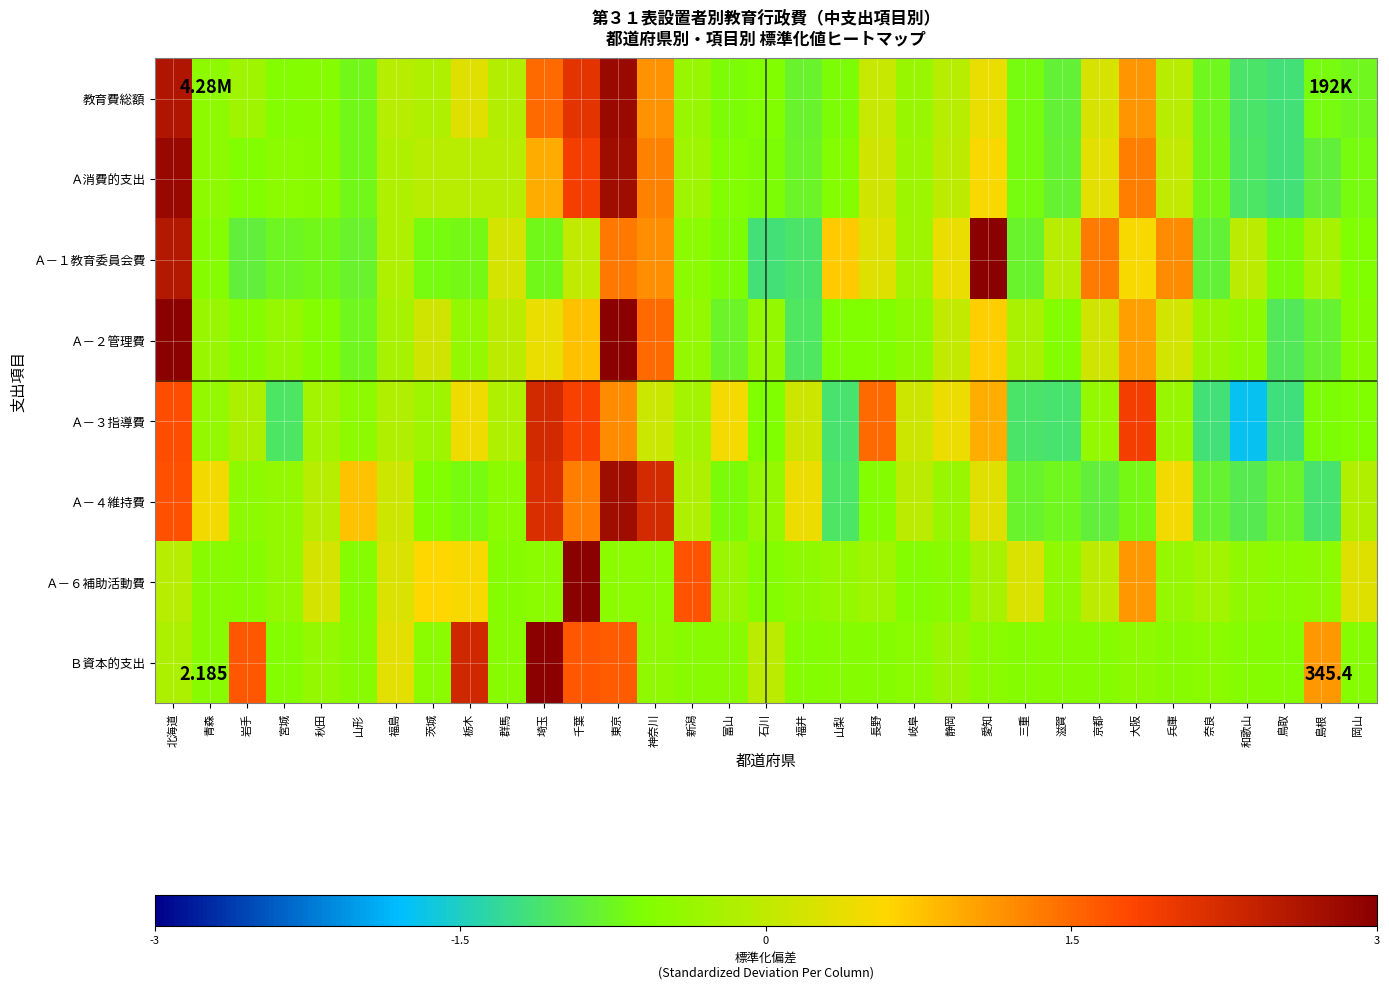

Which label corresponds to the smallest value in the chart?

和歌山